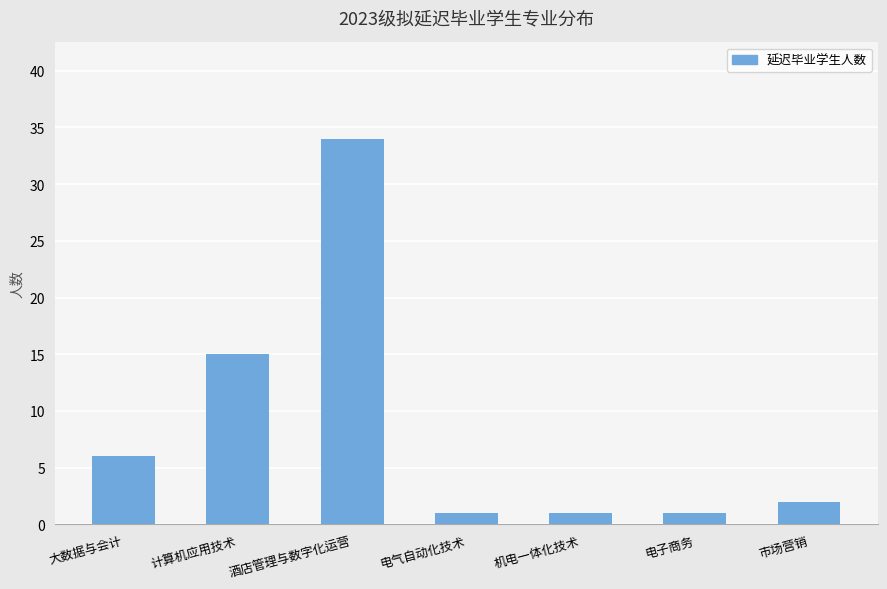

The value at 机电一体化技术 is 1. True or false?

True